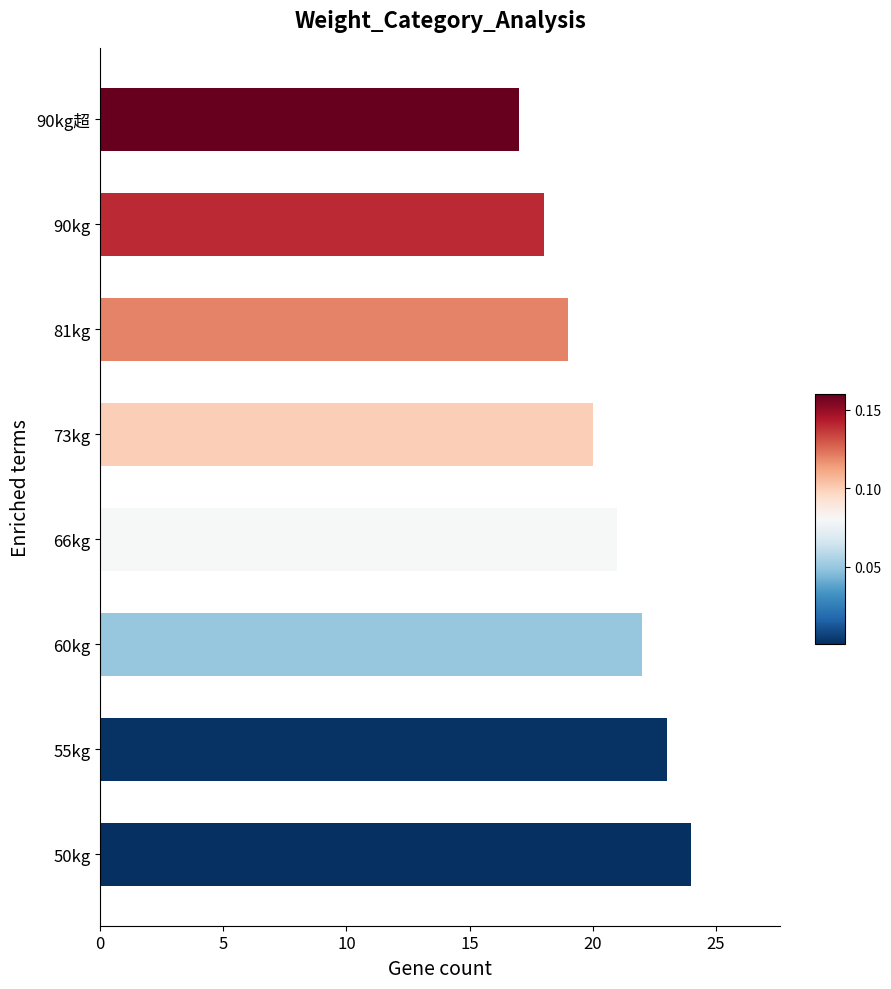

The chart shows a value of 40 at 50kg. True or false?

False